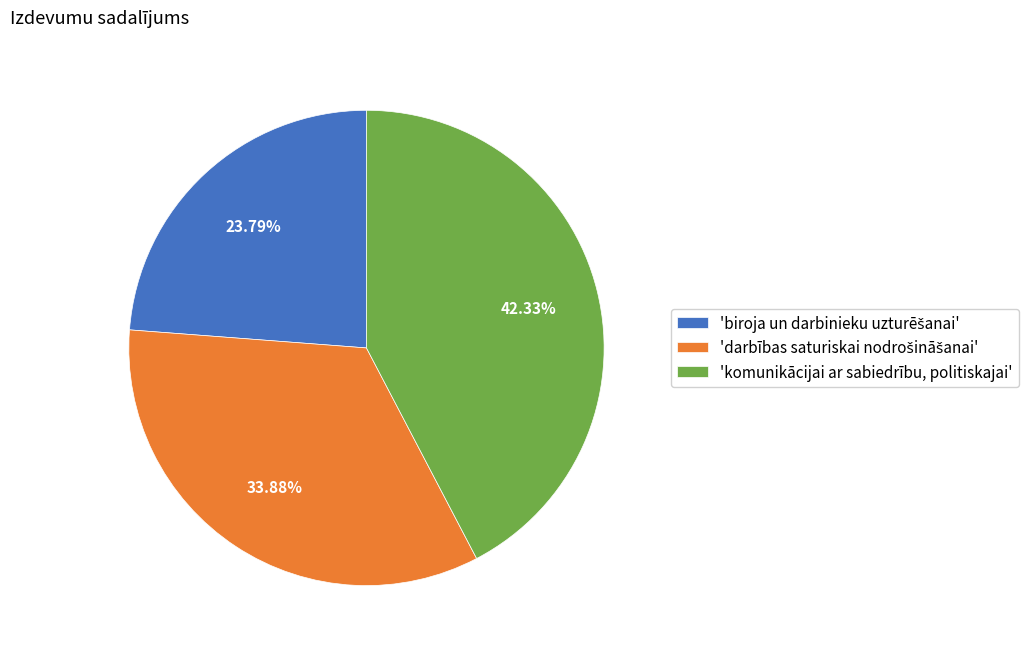

Does any single category account for the majority?

No